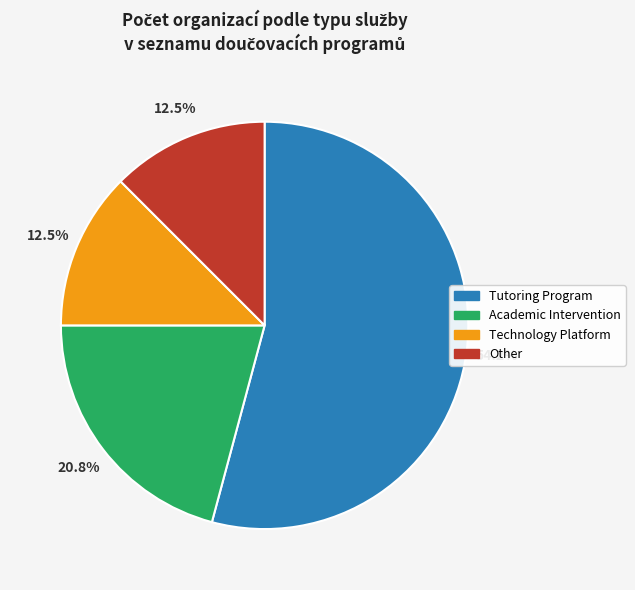

Which has a higher value, Other or Tutoring Program?

Tutoring Program